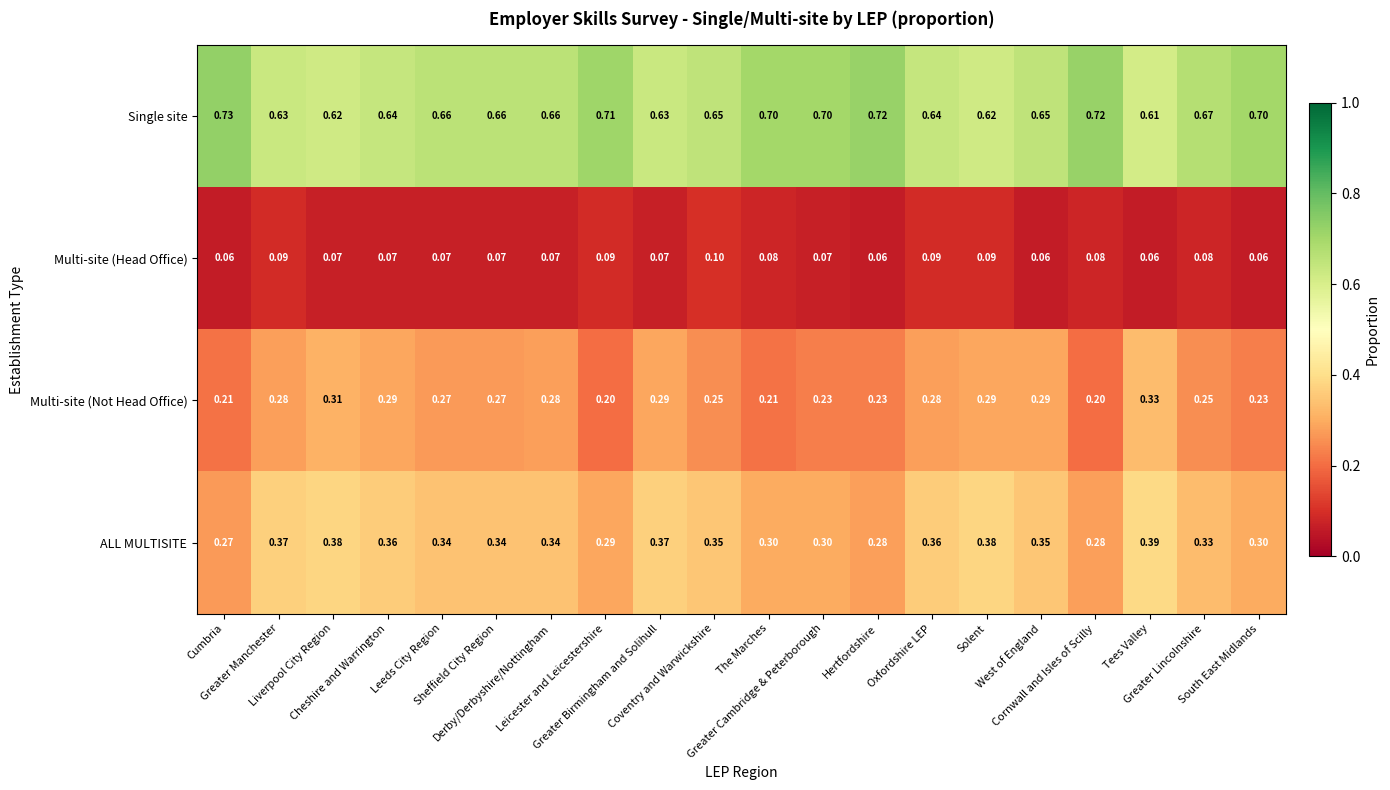

Which series has the widest spread of values?

Multi-site (Not Head Office)